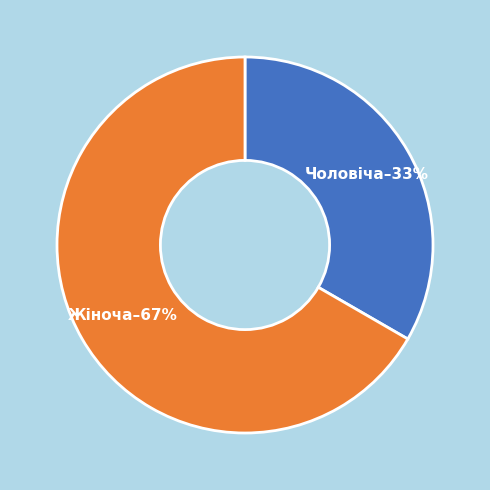

True or false: Жіноча accounts for 67% of the total.

True